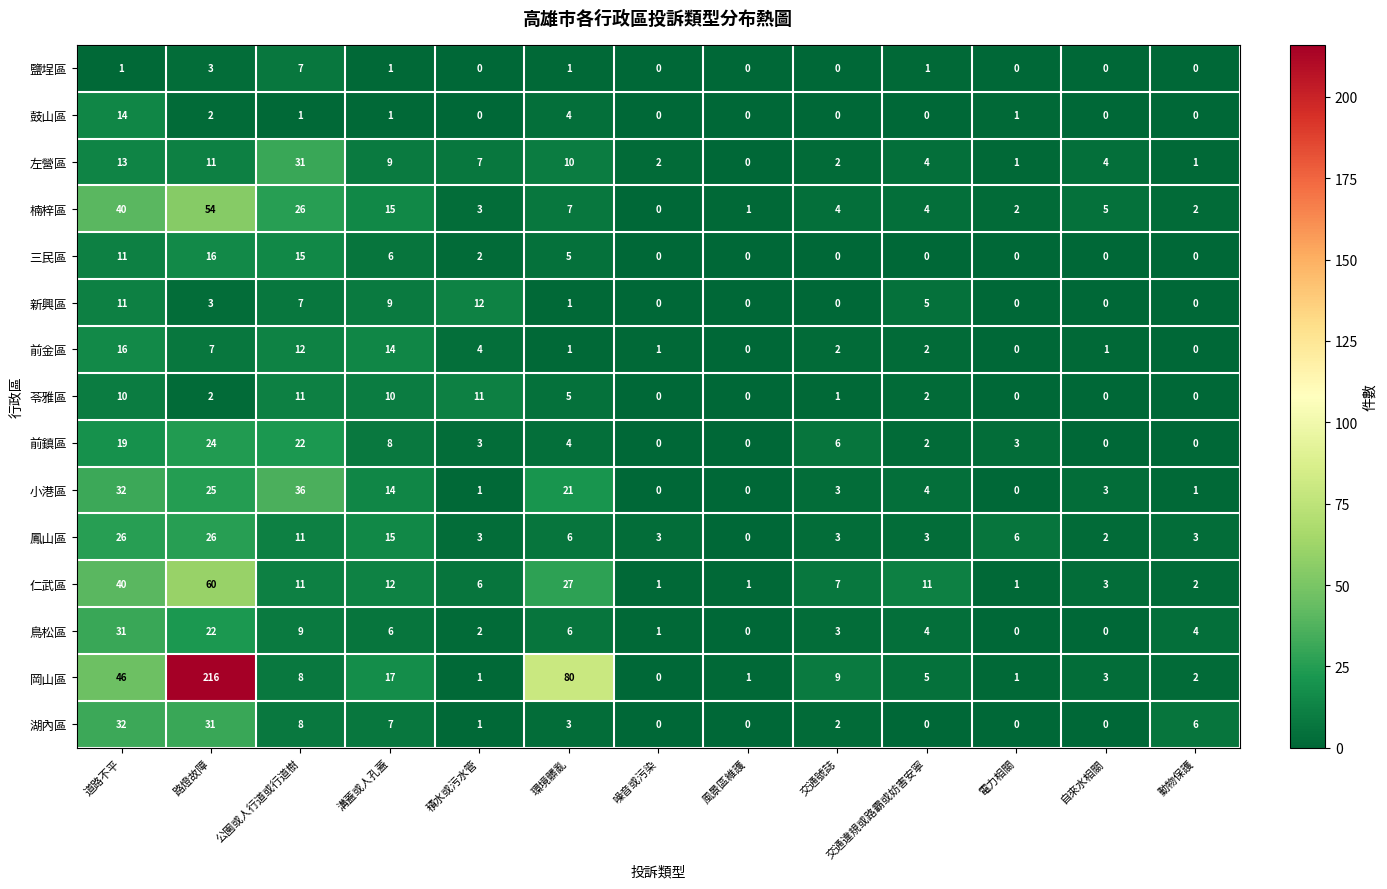

How many distinct data groups are displayed?

15